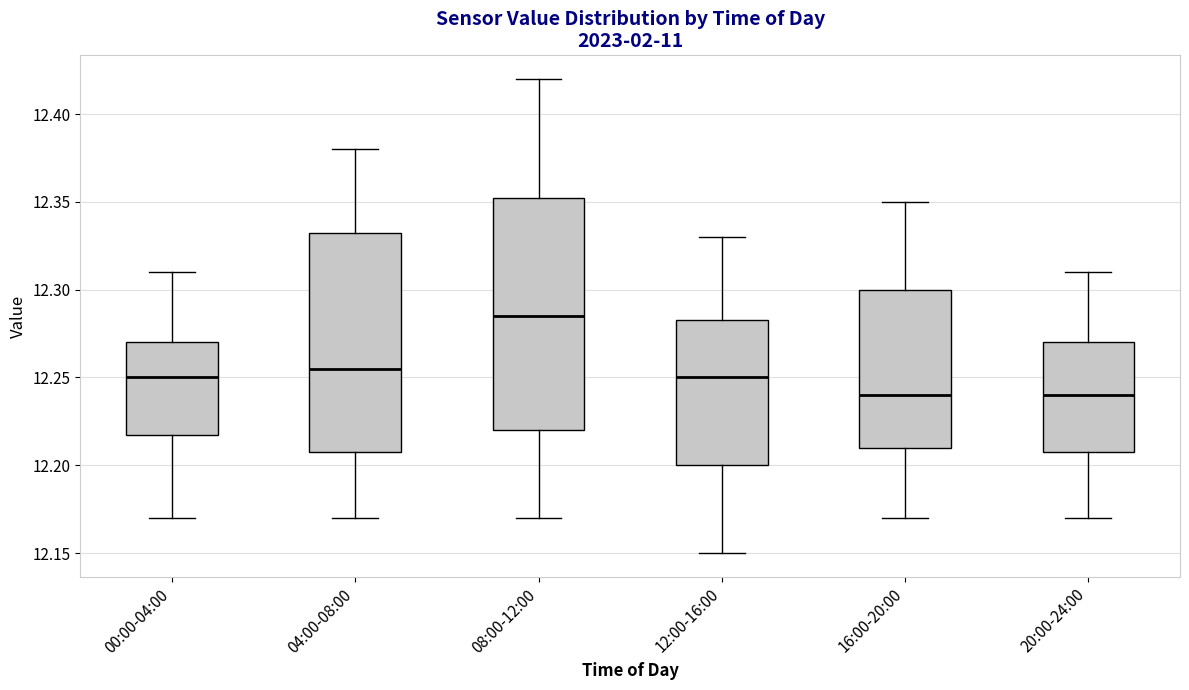

Reading left to right, read every box against the y-axis: the position of its median line, the range the box covers, and the ends of its whiskers. The values are not printed on the chart, so give them approximately, as read against the axis.

00:00-04:00: median 12.250, box 12.220 to 12.270, whiskers 12.170 to 12.310
04:00-08:00: median 12.255, box 12.210 to 12.335, whiskers 12.170 to 12.380
08:00-12:00: median 12.285, box 12.220 to 12.355, whiskers 12.170 to 12.420
12:00-16:00: median 12.250, box 12.200 to 12.285, whiskers 12.150 to 12.330
16:00-20:00: median 12.240, box 12.210 to 12.300, whiskers 12.170 to 12.350
20:00-24:00: median 12.240, box 12.210 to 12.270, whiskers 12.170 to 12.310